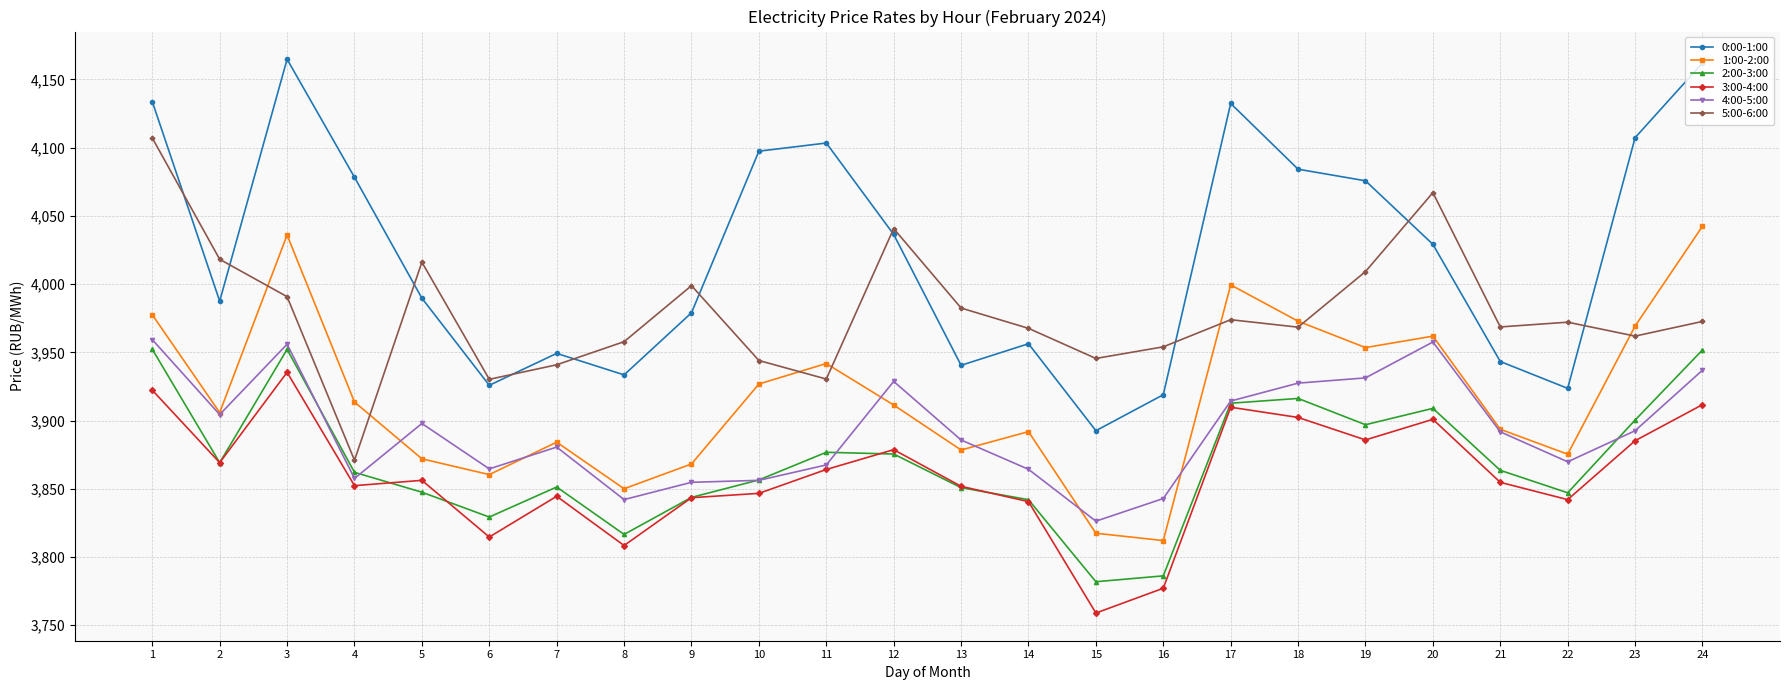

Where does the 5:00-6:00 series first go above 3972?

1